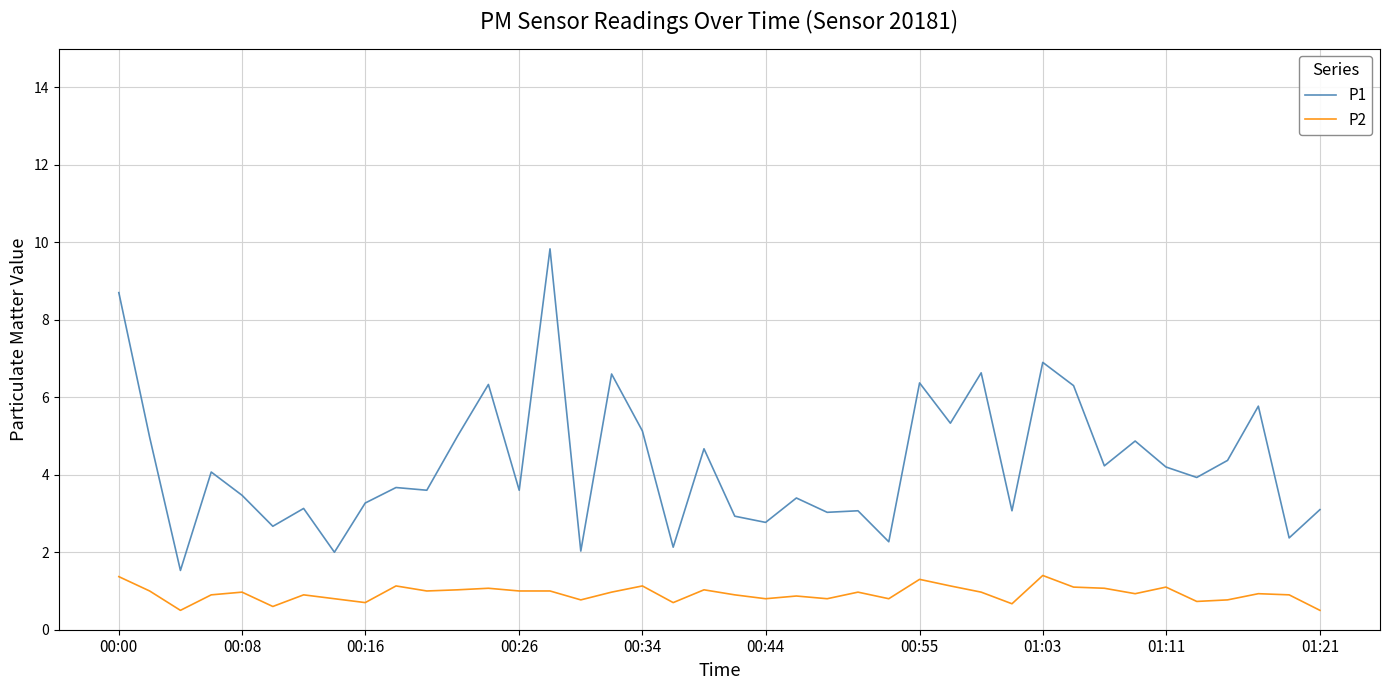

Which series has the largest total across all categories?

P1